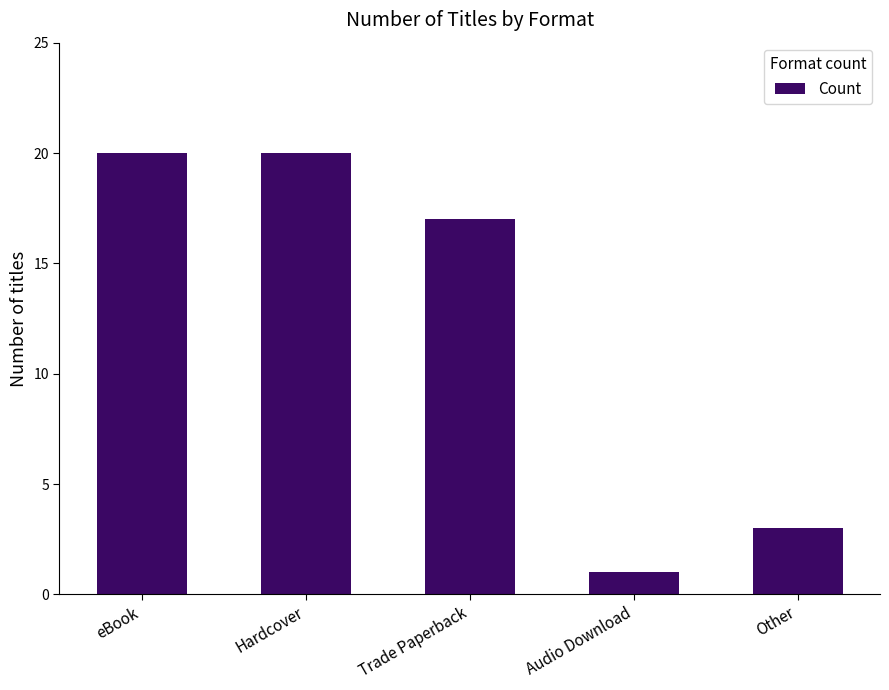

What is the approximate value at Trade Paperback?

17